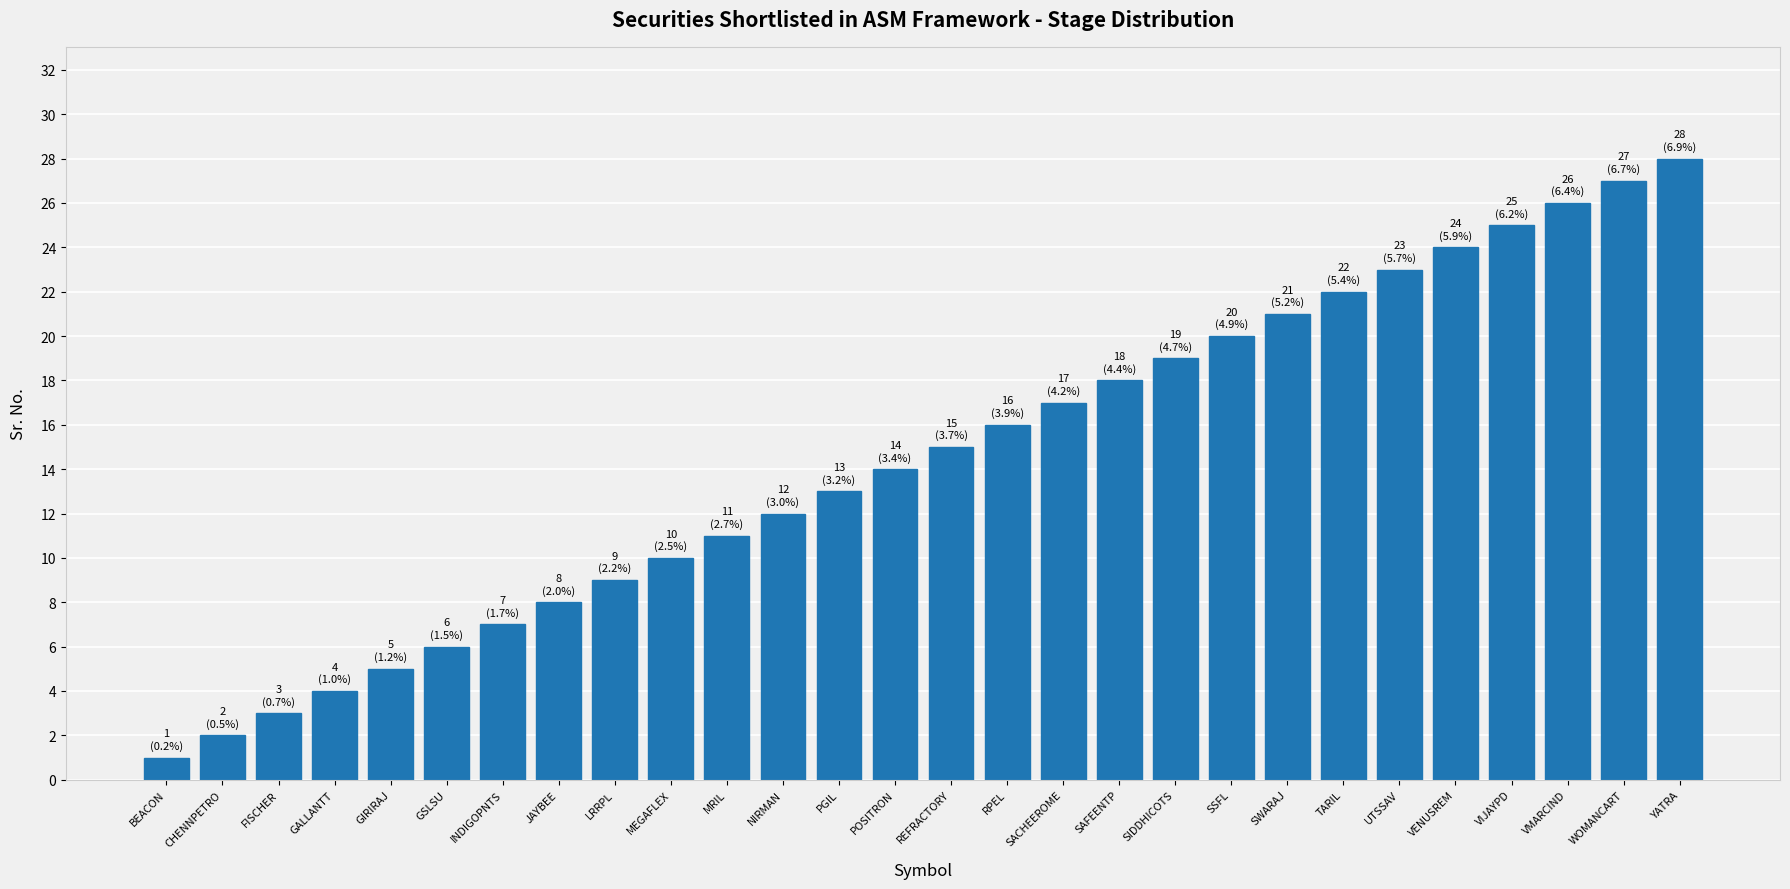

List the labels in order of value, largest first.

YATRA, WOMANCART, VMARCIND, VIJAYPD, VENUSREM, UTSSAV, TARIL, SWARAJ, SSFL, SIDDHICOTS, SAFEENTP, SACHEEROME, RPEL, REFRACTORY, POSITRON, PGIL, NIRMAN, MRIL, MEGAFLEX, LRRPL, JAYBEE, INDIGOPNTS, GSLSU, GIRIRAJ, GALLANTT, FISCHER, CHENNPETRO, BEACON